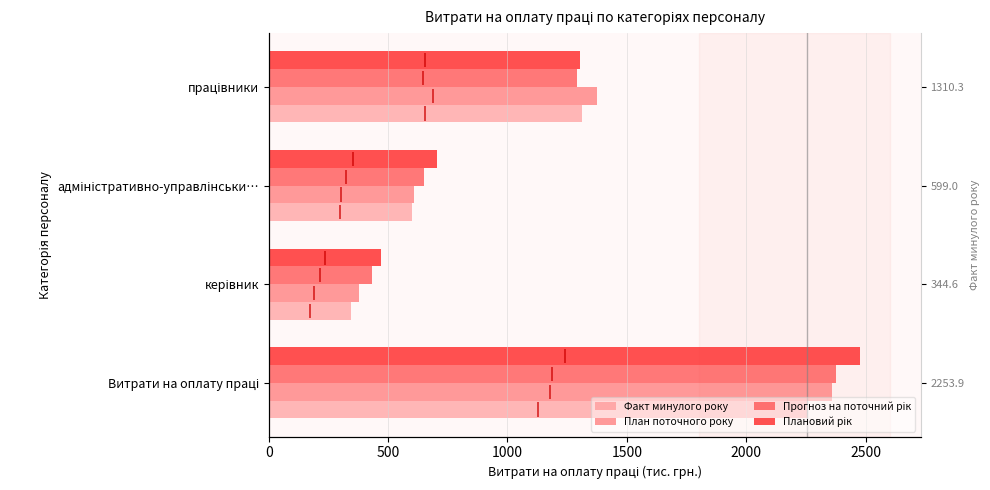

Which series has the largest total across all categories?

Плановий рік